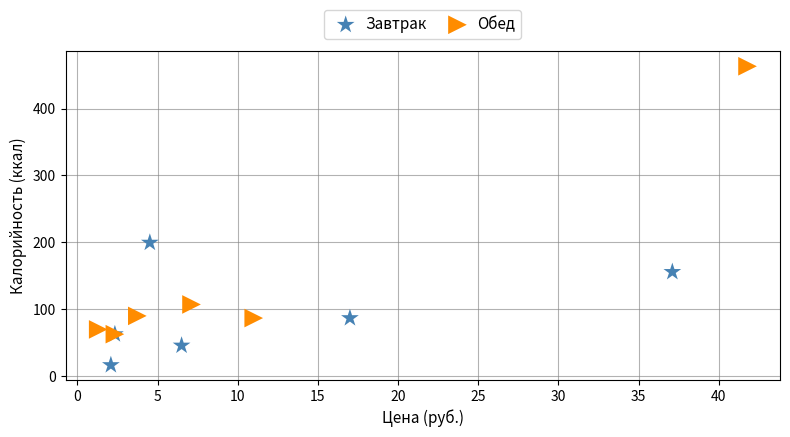

Which series has the largest Y range (max minus min)?

Обед